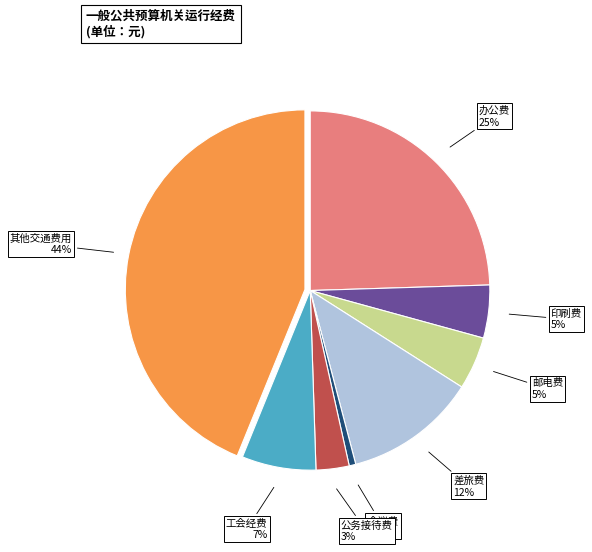

Between 办公费 and 会议费, which is larger?

办公费